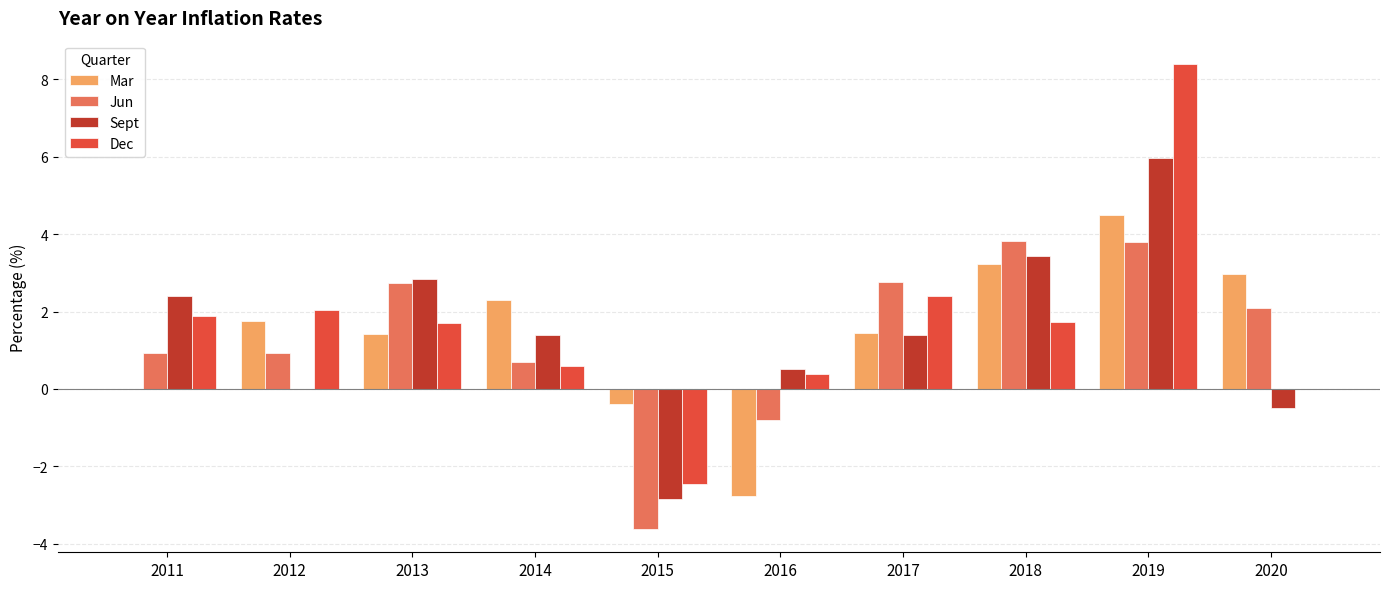

Are the bars horizontal?

No